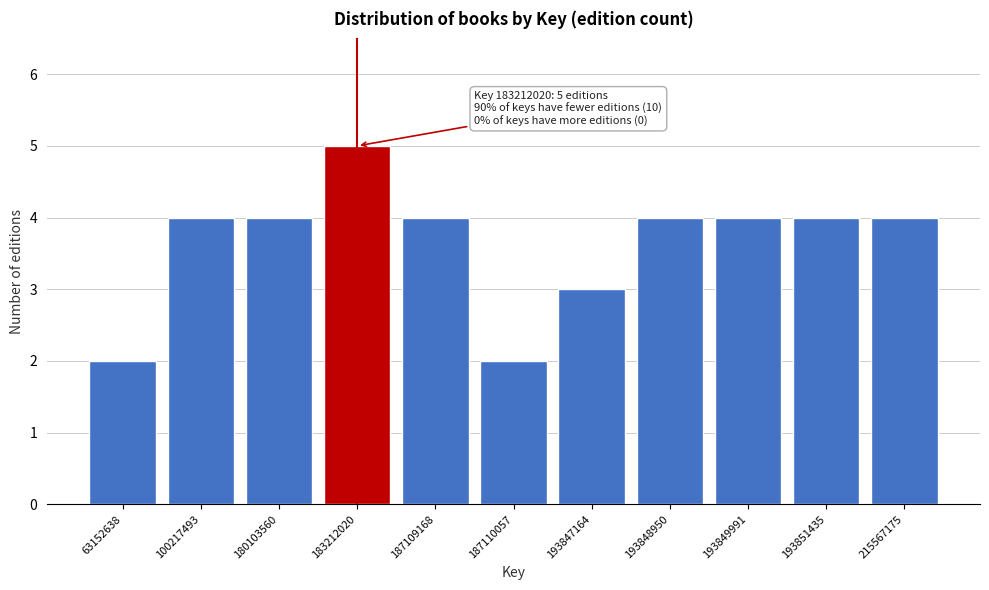

Reading left to right, extract all data points from this chart.

63152638=2	100217493=4	180103560=4	183212020=5	187109168=4	187110057=2	193847164=3	193848950=4	193849991=4	193851435=4	215567175=4